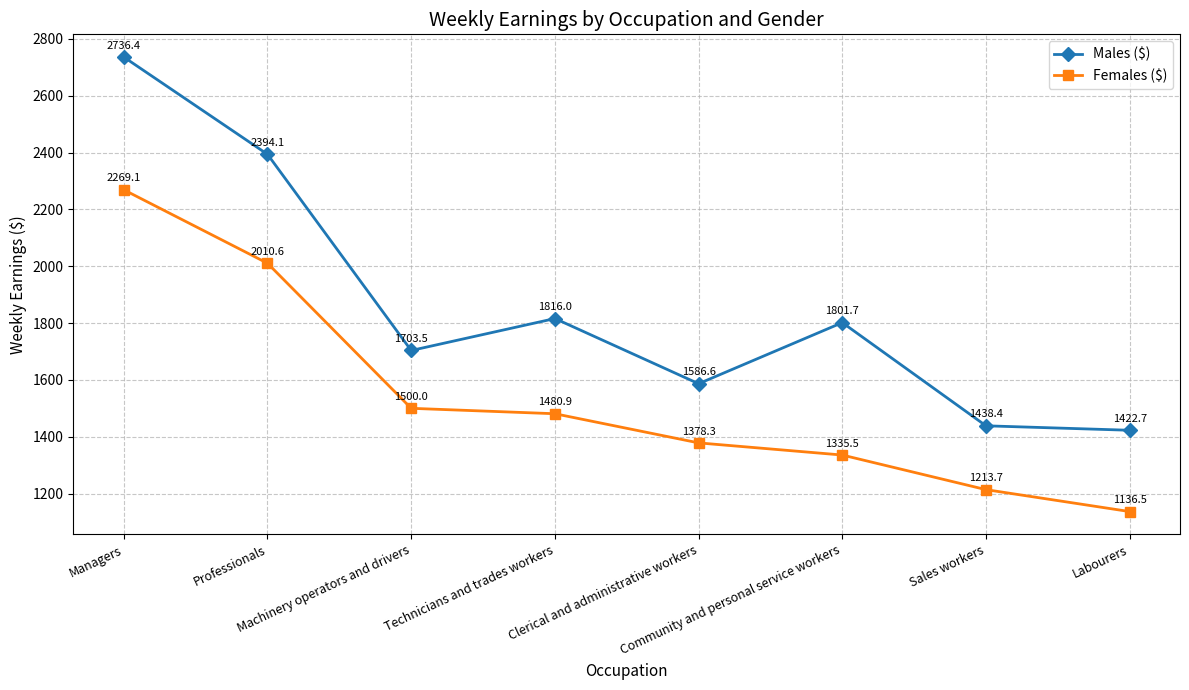

What is the sum of the Males ($) values at Professionals and Community and personal service workers?

4195.8